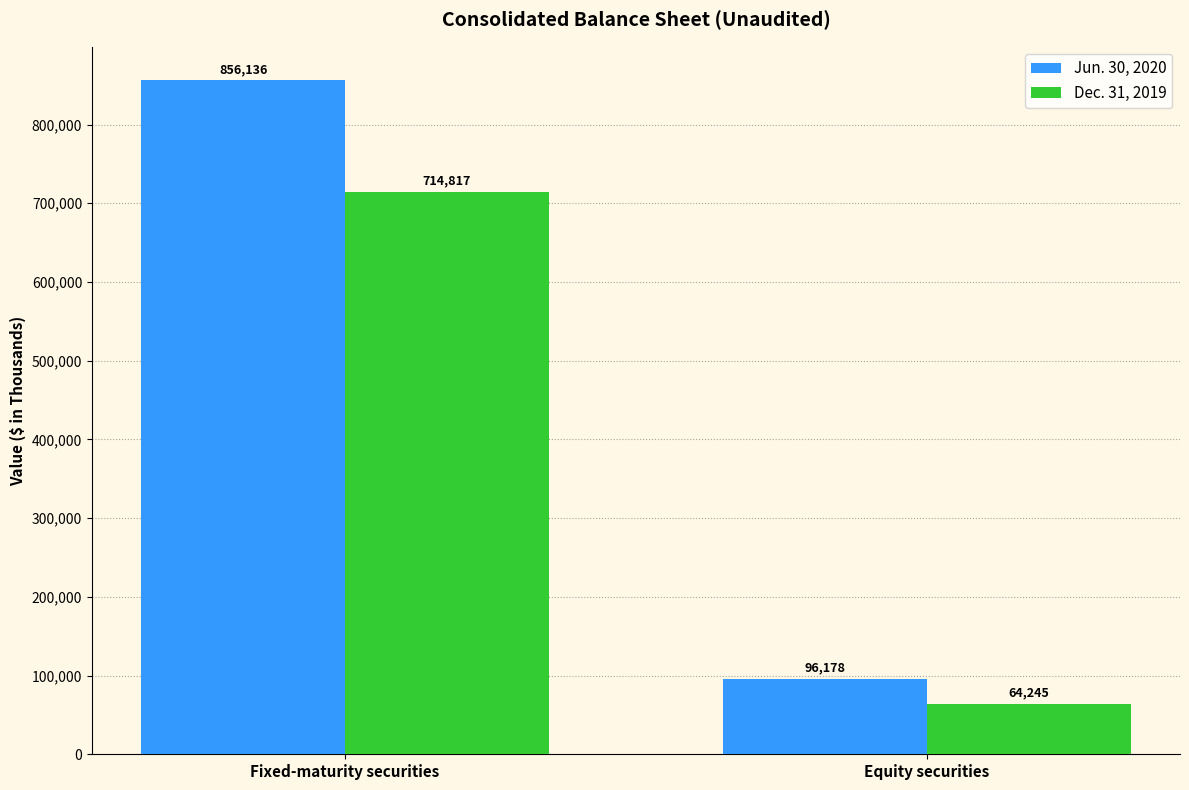

How many groups of bars are there?

2